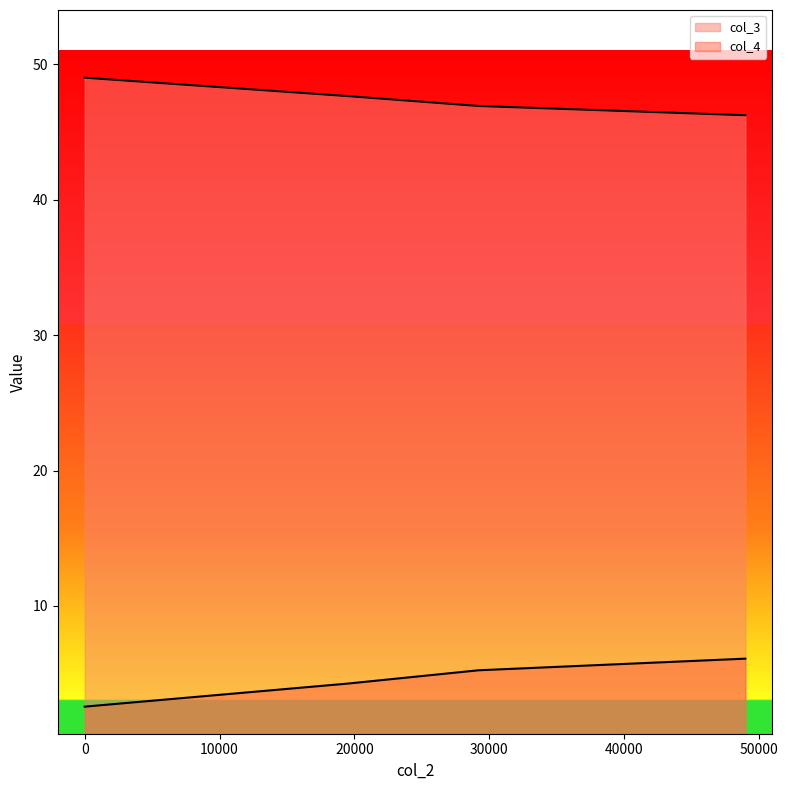

What is the total value across all series at 19500?

51.9